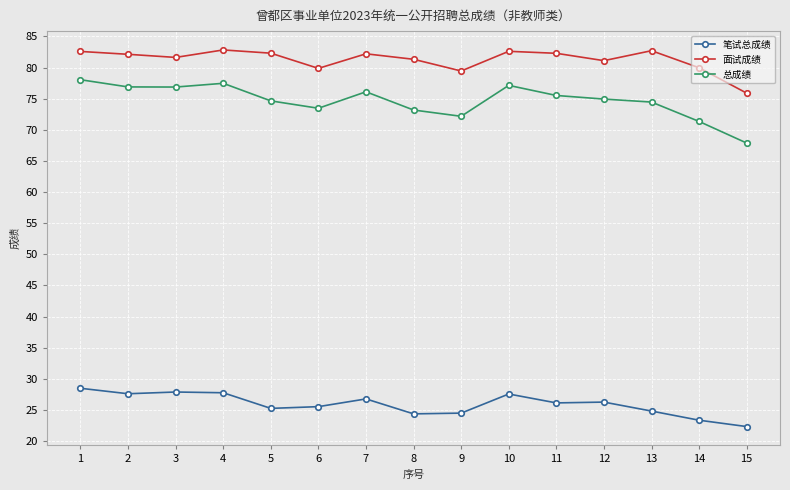

The value of 面试成绩 at 4 is 111.1. True or false?

False